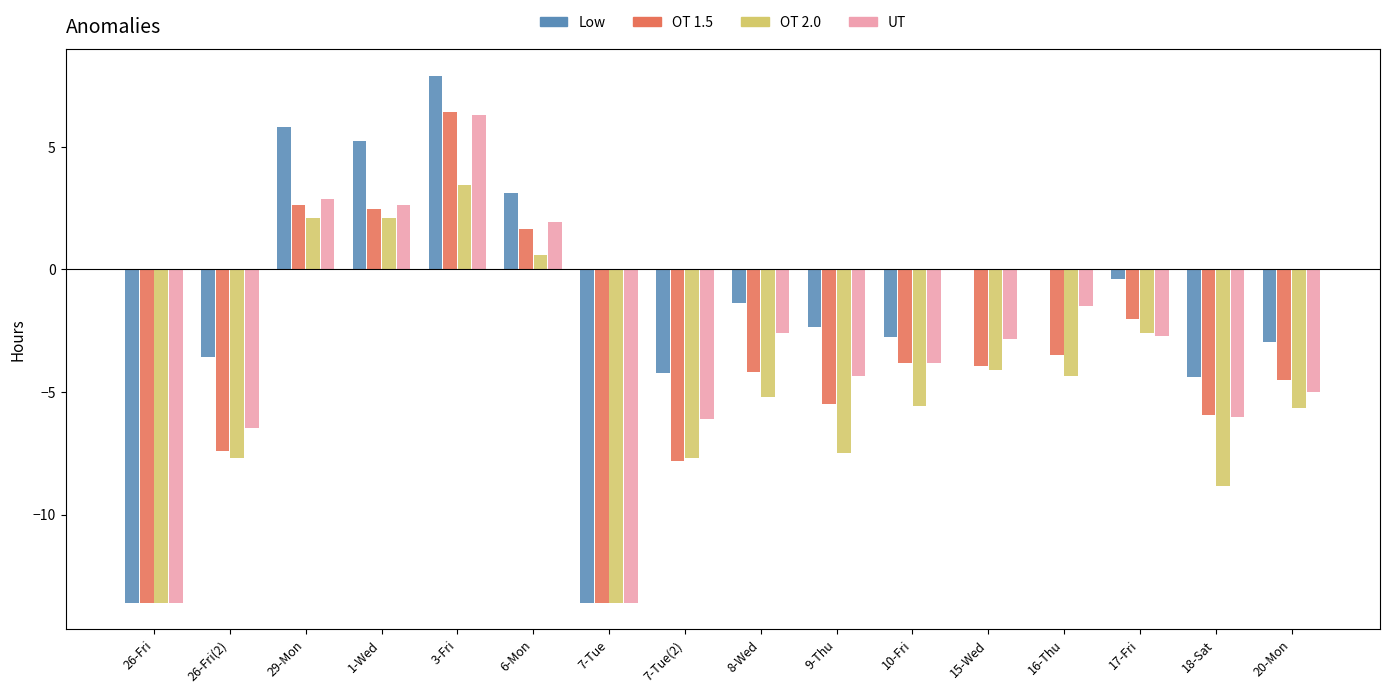

The value of OT 1.5 at 9-Thu is -5.5. True or false?

True